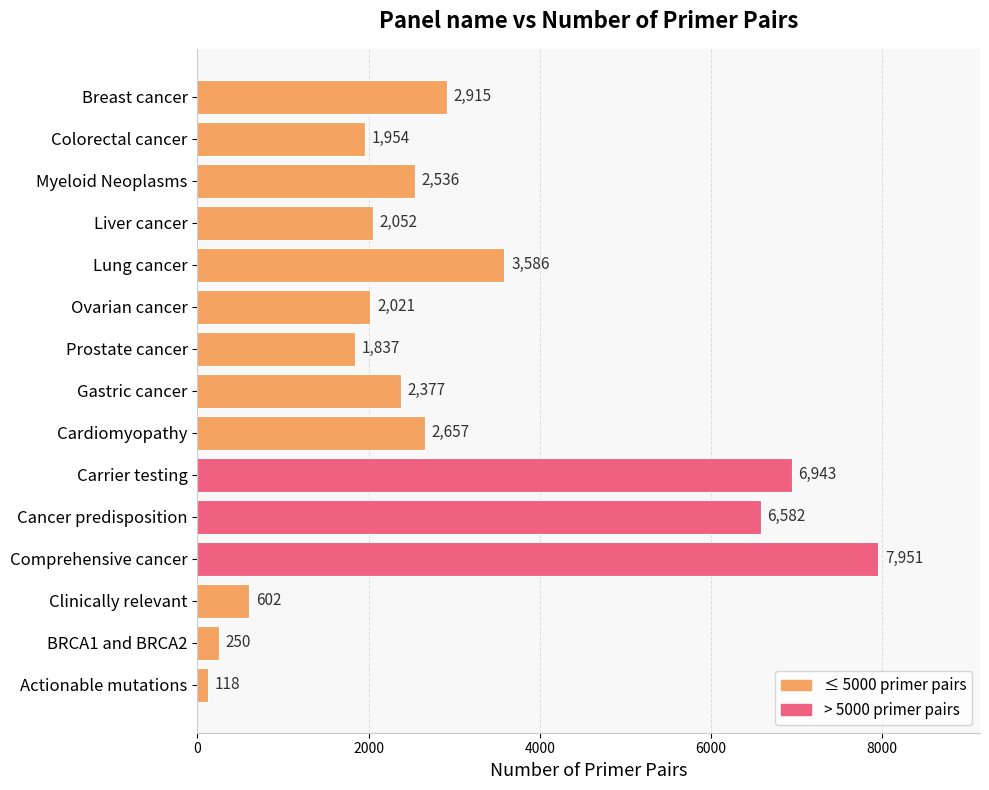

At which category does the chart reach its minimum across all series?

Actionable mutations